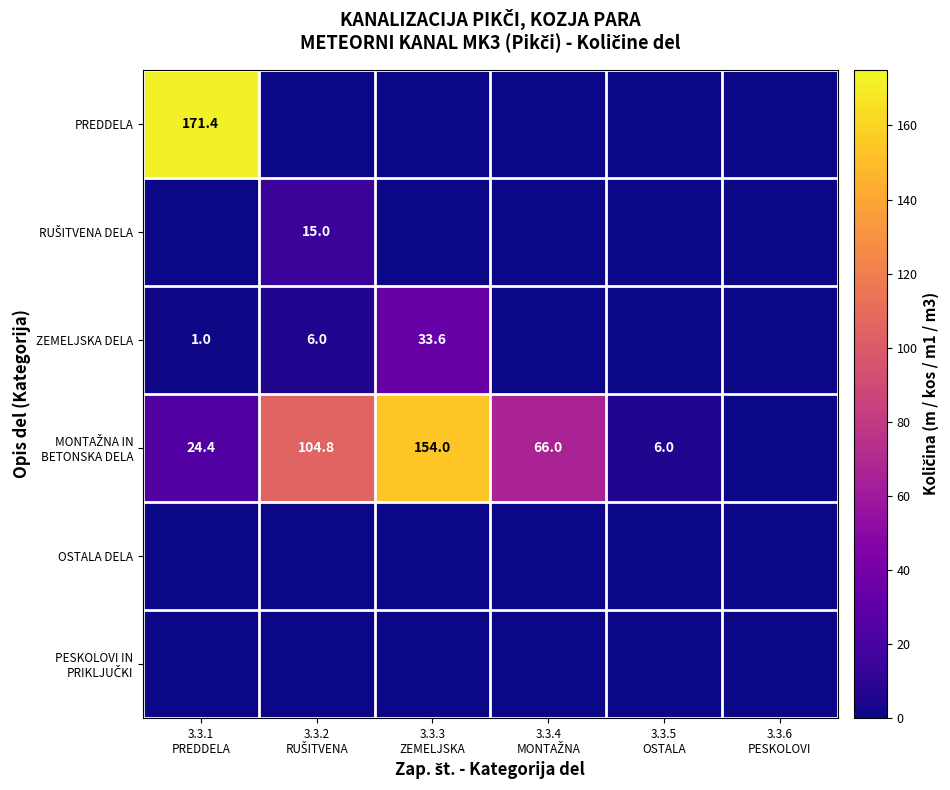

How many series are shown in this chart?

6